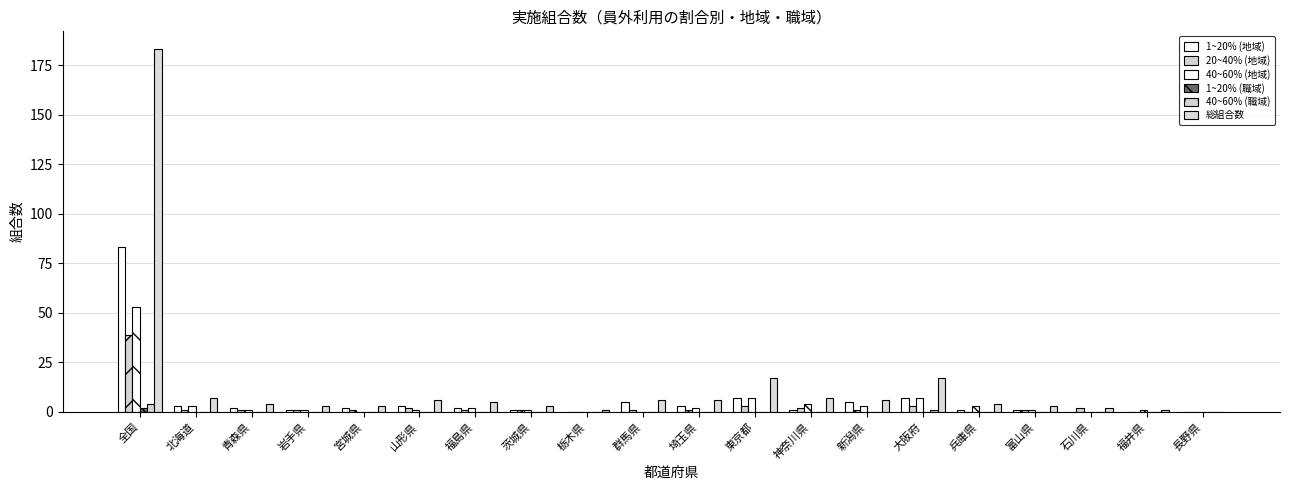

At which category does the chart reach its peak across all series?

全国